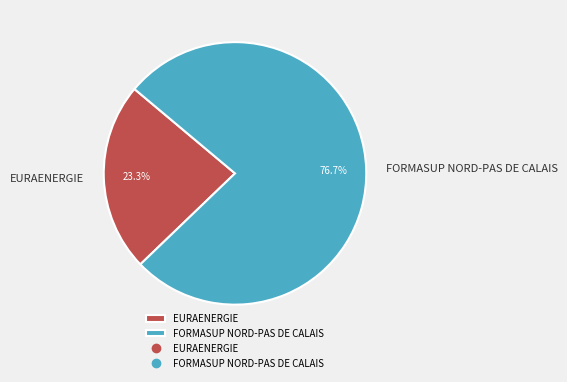

Does any single category account for the majority?

Yes